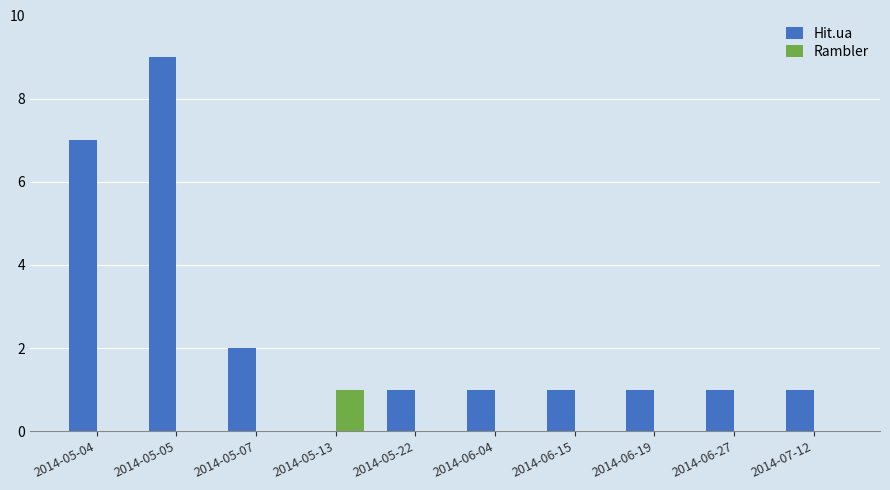

True or false: Rambler has a value of 0 at 2014-07-12.

True